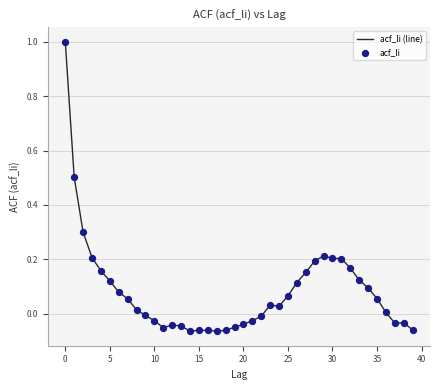

What is the difference between the maximum and minimum values?

1.1